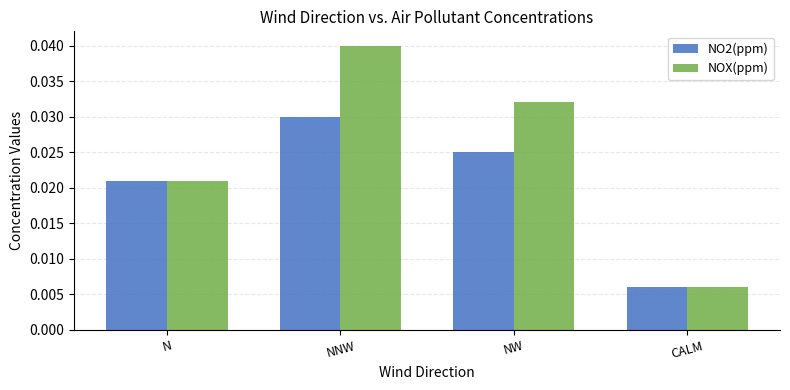

Rank the series by their average value, from lowest to highest.

NO2(ppm), NOX(ppm)